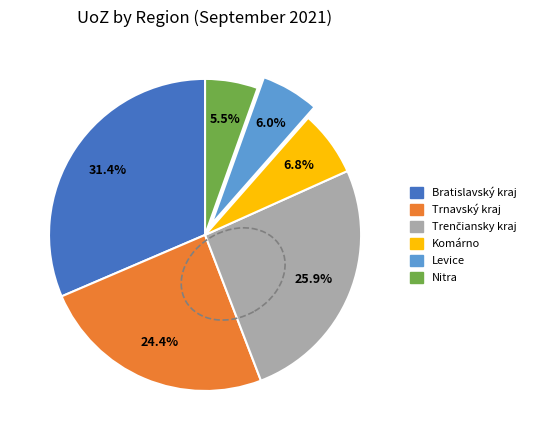

To the nearest percent, what is the average slice percentage?

17%